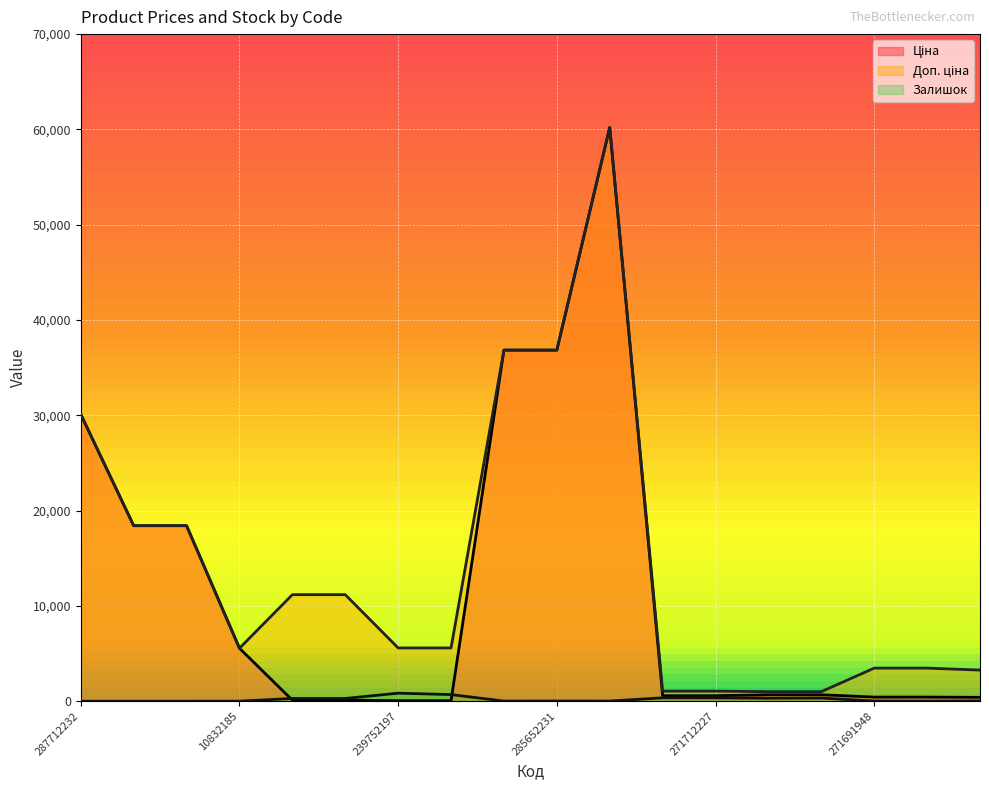

Is it true that Ціна equals 990.1 at 259552212?

False